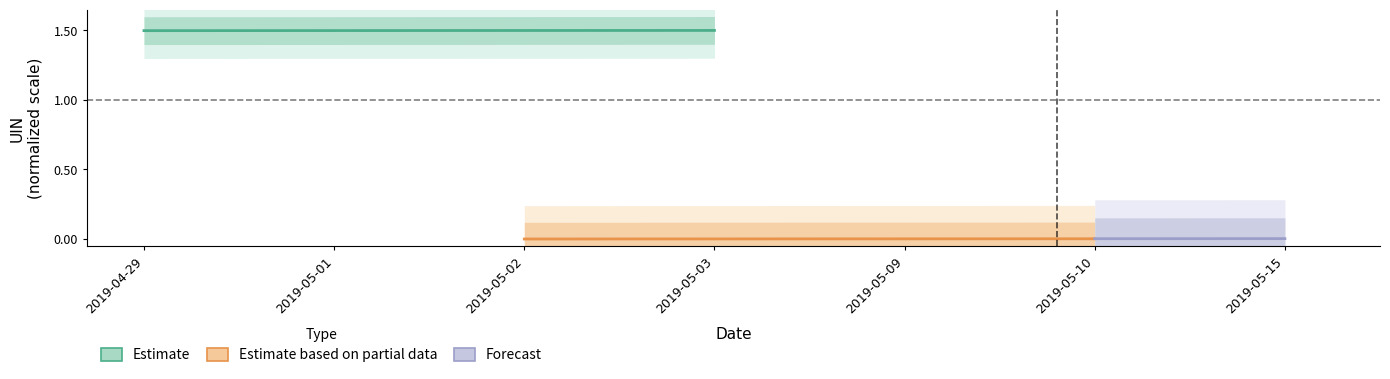

What is the total value across all series at 2019-05-01?

1.5